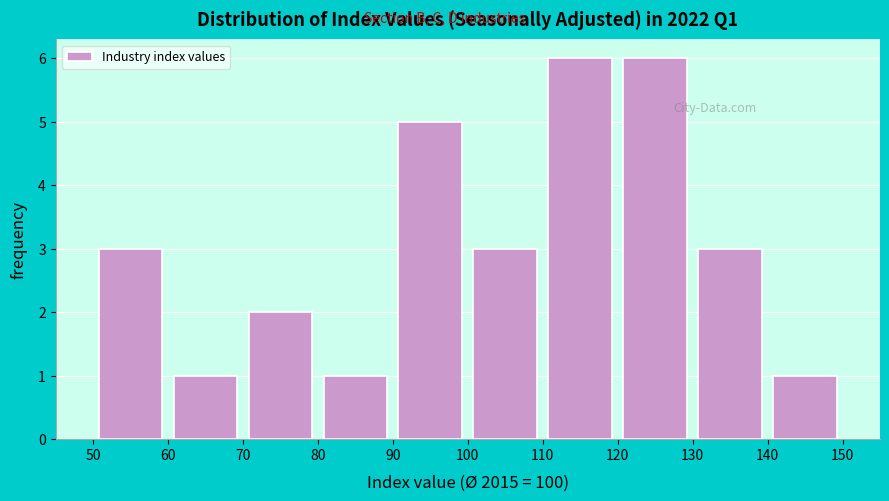

Reading left to right, transcribe this chart: for each bar, give the range it covers on the x-axis and its height. The values are not printed on the chart, so give them approximately, as read against the axis.

50 to 60: 3
60 to 70: 1
70 to 80: 2
80 to 90: 1
90 to 100: 5
100 to 110: 3
110 to 120: 6
120 to 130: 6
130 to 140: 3
140 to 150: 1